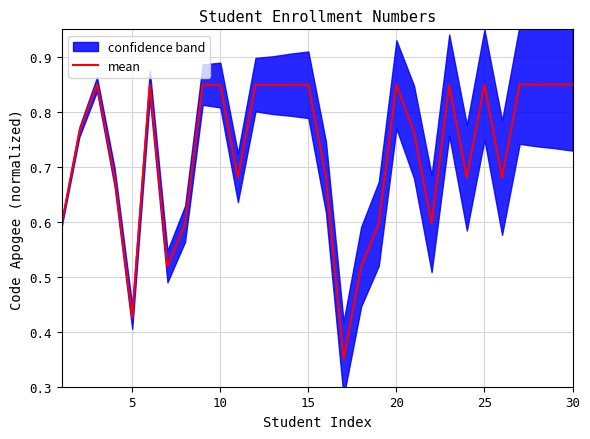

Reading right to left, transcribe all the data shown in this chart.

0.8	0.8	0.8	0.8	0.7	0.8	0.7	0.8	0.6	0.8	0.8	0.6	0.5	0.3	0.7	0.8	0.8	0.8	0.8	0.7	0.8	0.8	0.6	0.5	0.8	0.4	0.7	0.8	0.8	0.6